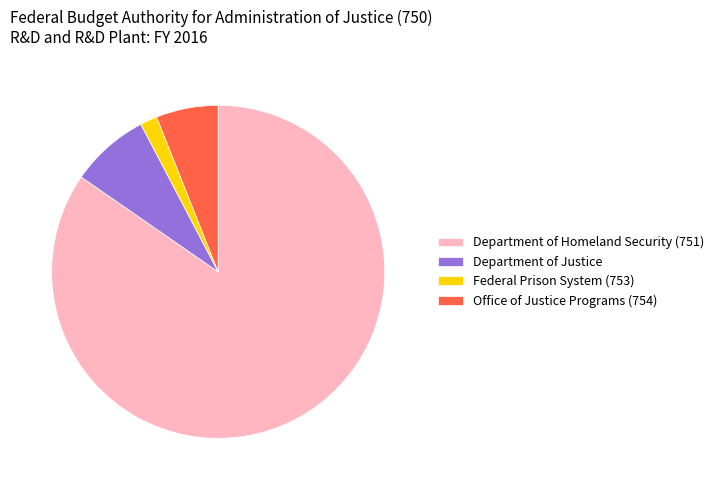

Is there a majority slice in this chart?

Yes